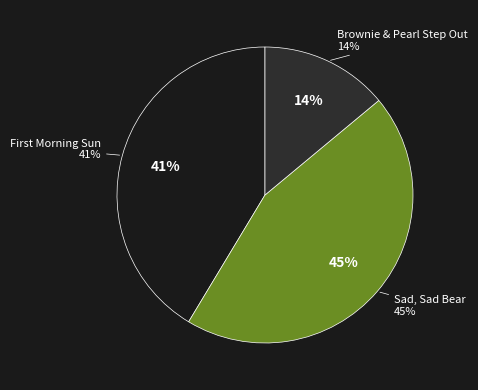

How many segments does this pie chart have?

3